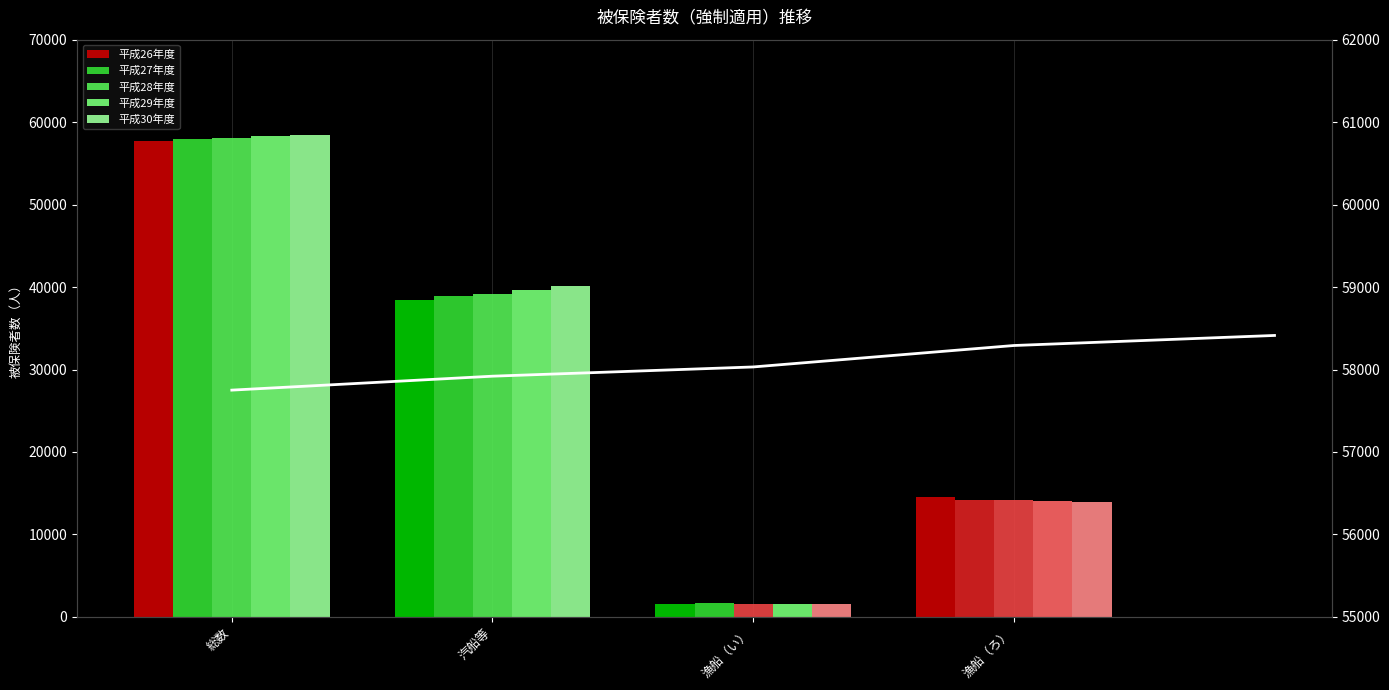

Between 総数 and 汽船等, which series saw the biggest shift?

平成26年度